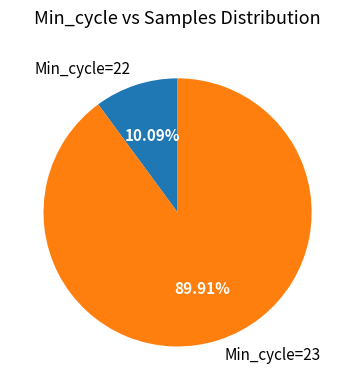

What is the ratio of the value at Min_cycle=23 to the value at Min_cycle=22?

8.9